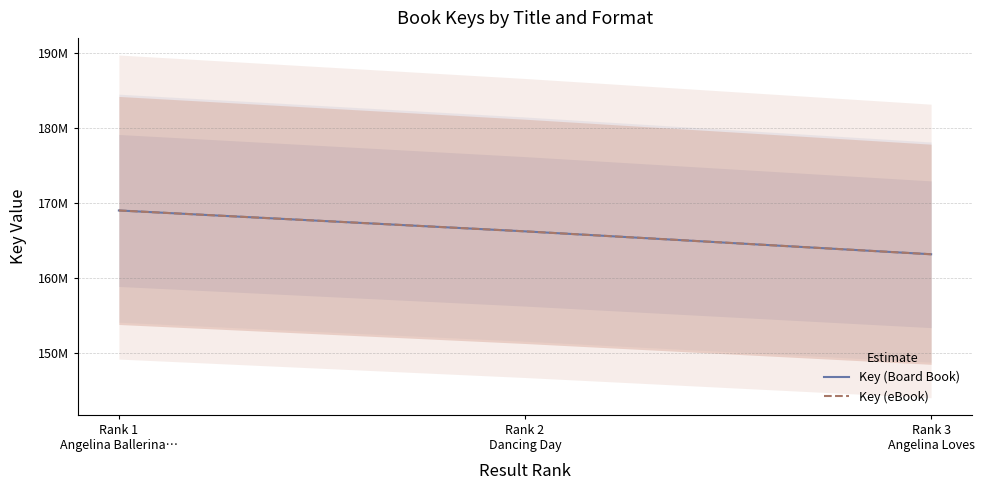

What is the maximum value shown in the chart?

169052839